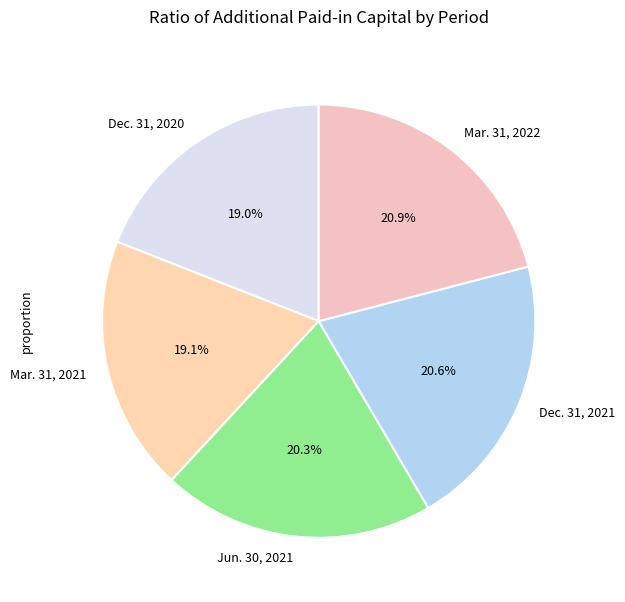

How many segments does this pie chart have?

5